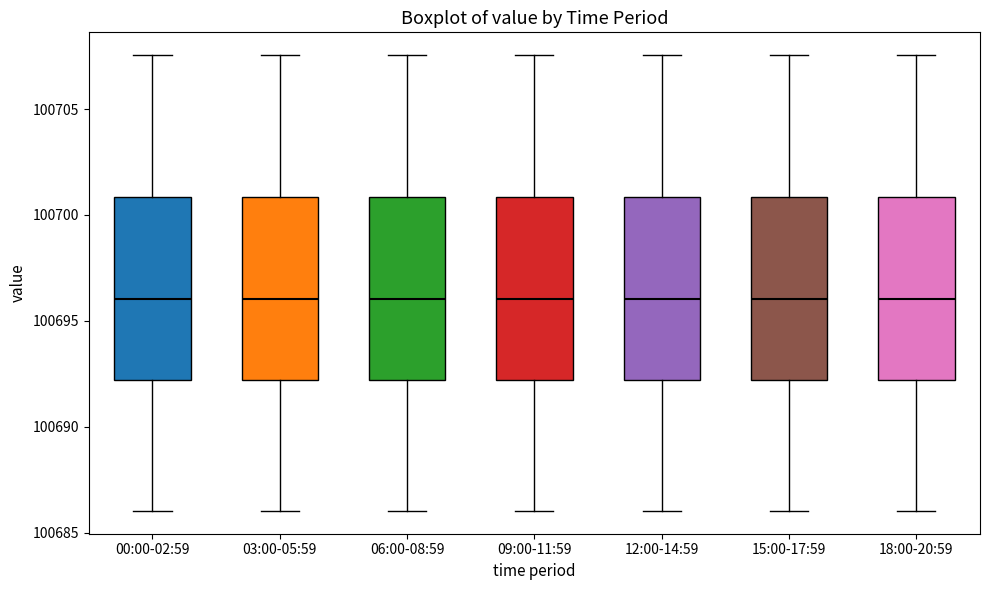

Reading left to right, read every box against the y-axis: the position of its median line, the range the box covers, and the ends of its whiskers. The values are not printed on the chart, so give them approximately, as read against the axis.

00:00-02:59: median 100696.0, box 100692.0 to 100701.0, whiskers 100686.0 to 100707.5
03:00-05:59: median 100696.0, box 100692.0 to 100701.0, whiskers 100686.0 to 100707.5
06:00-08:59: median 100696.0, box 100692.0 to 100701.0, whiskers 100686.0 to 100707.5
09:00-11:59: median 100696.0, box 100692.0 to 100701.0, whiskers 100686.0 to 100707.5
12:00-14:59: median 100696.0, box 100692.0 to 100701.0, whiskers 100686.0 to 100707.5
15:00-17:59: median 100696.0, box 100692.0 to 100701.0, whiskers 100686.0 to 100707.5
18:00-20:59: median 100696.0, box 100692.0 to 100701.0, whiskers 100686.0 to 100707.5